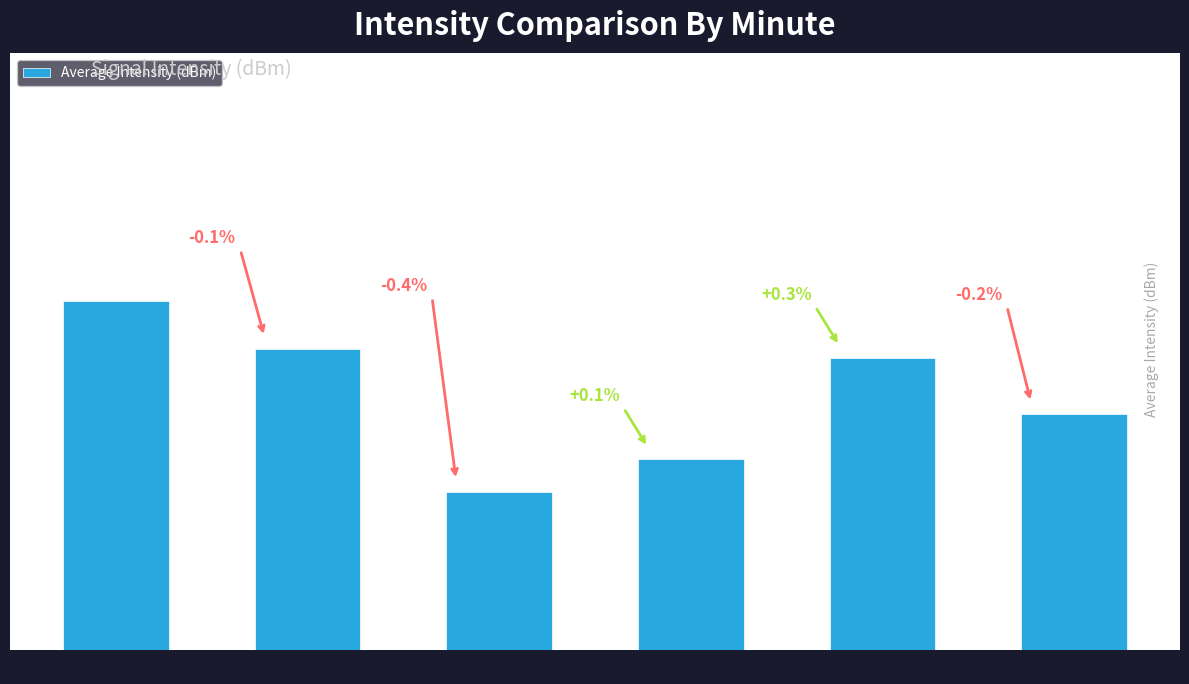

Read the value at Minute 4.

1.0